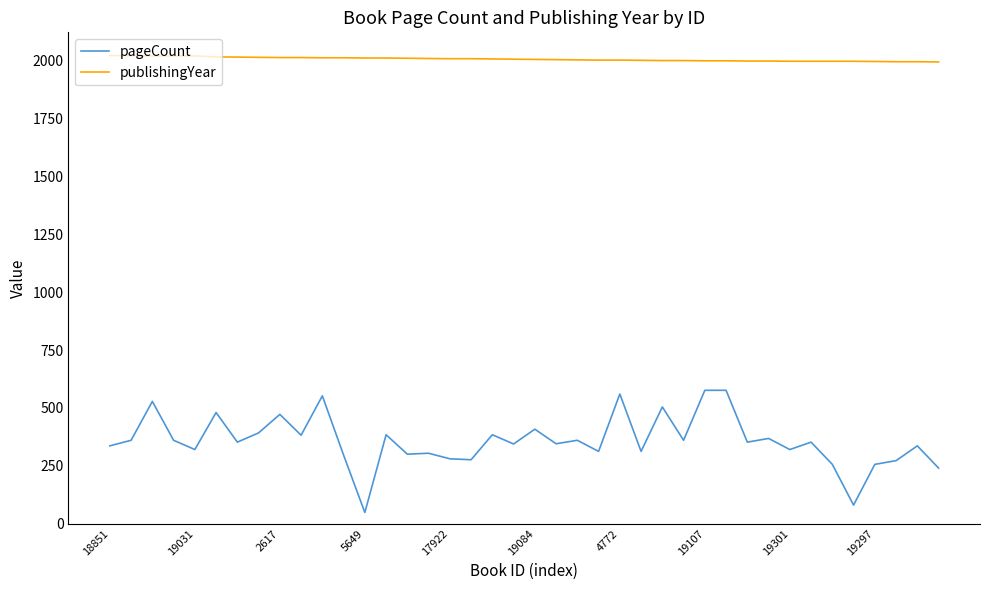

True or false: publishingYear and pageCount cross at least once.

False